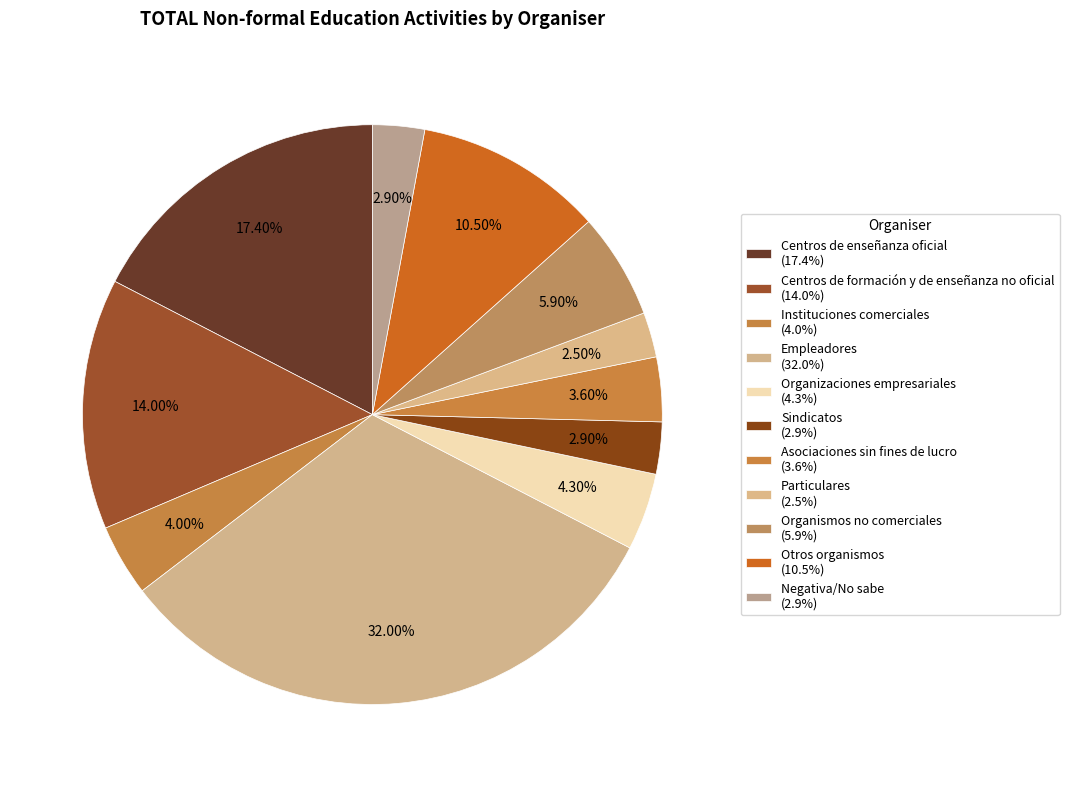

What is the total percentage of Particulares and Organizaciones empresariales?

6.8%